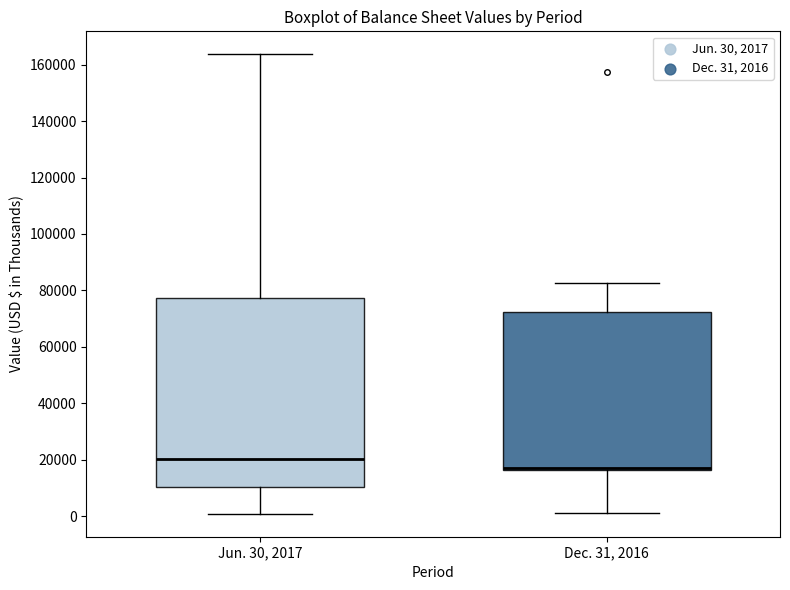

Where does the upper whisker of the box for Jun. 30, 2017 end on the y-axis? The values are not printed on the chart, so give them approximately, as read against the axis.

164000